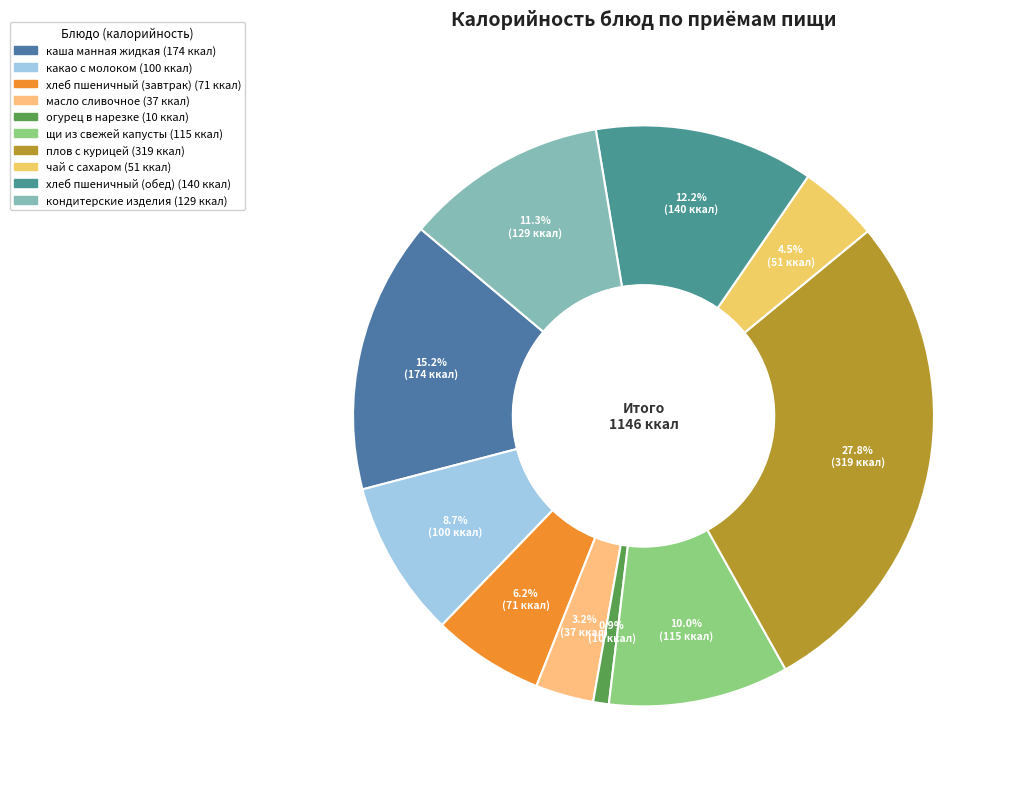

True or false: масло сливочное accounts for 3% of the total.

True